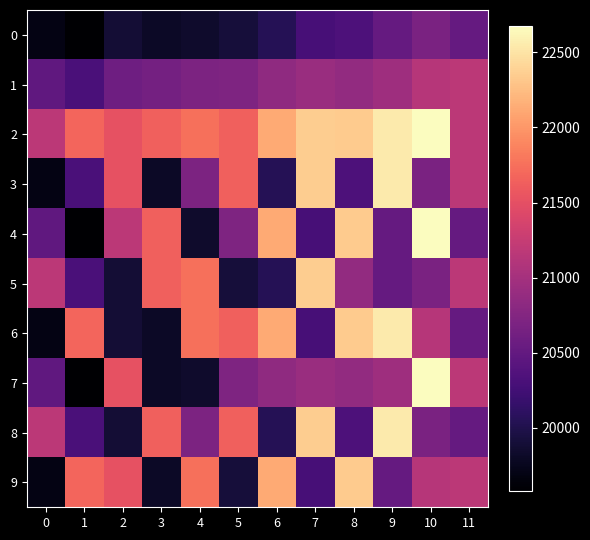

At which category is the sum across all series the highest?

10